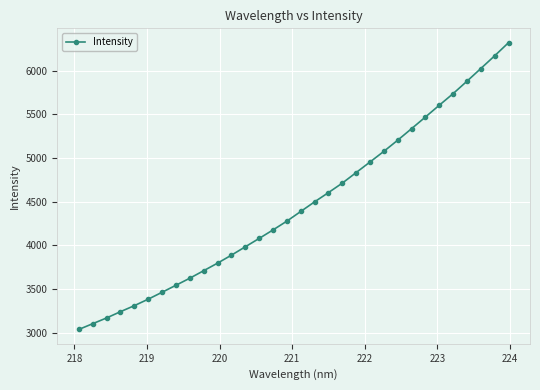

Reading right to left, transcribe all the data shown in this chart.

6320.7	6170.5	6024.7	5879.4	5737.3	5604.3	5469.4	5336.0	5204.0	5076.3	4954.2	4833.0	4712.2	4603.6	4497.7	4387.2	4276.7	4176.0	4078.6	3982.6	3886.9	3795.5	3709.0	3623.1	3542.2	3461.9	3382.8	3308.5	3239.5	3167.8	3102.0	3036.2